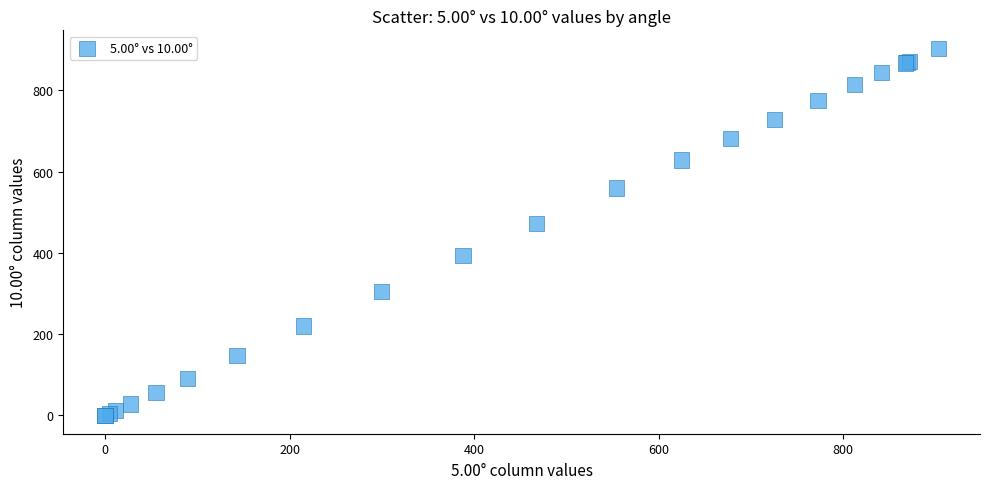

What Y value in the scatter plot is closest to 451?

471.9